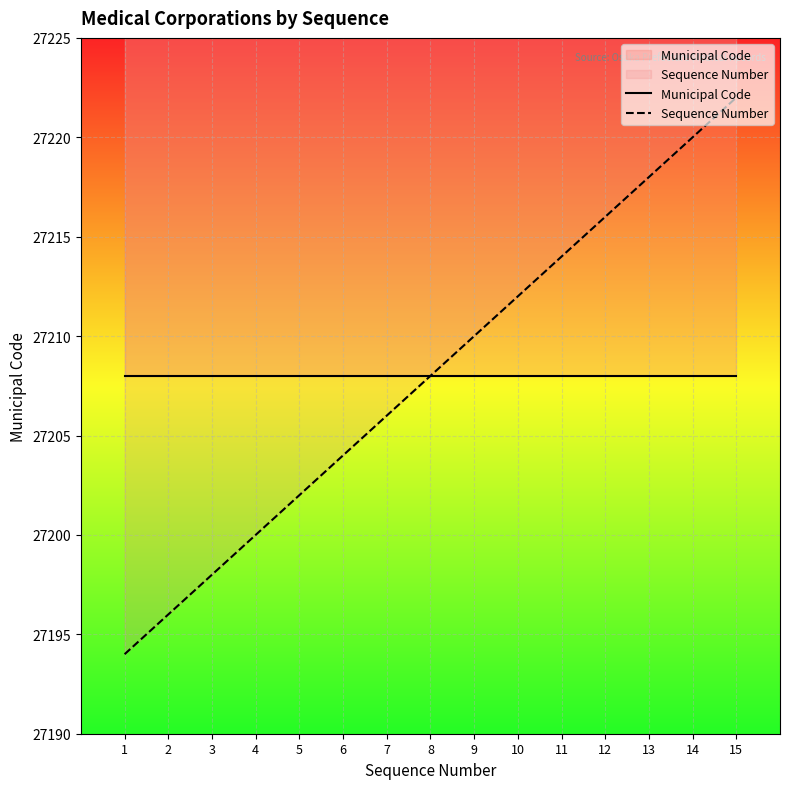

Which has a higher value, 7 or 8?

7